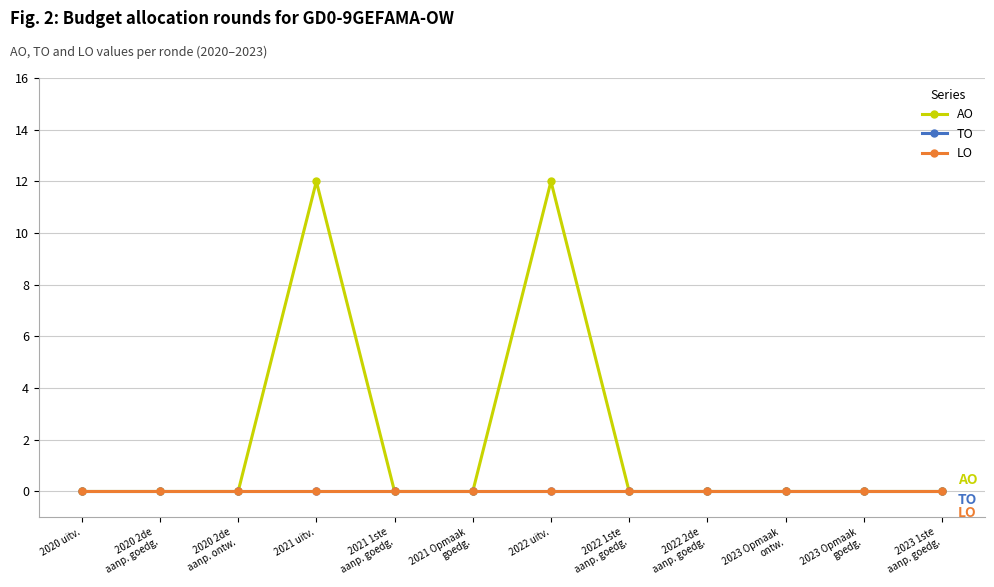

True or false: TO and LO intersect in this chart.

False